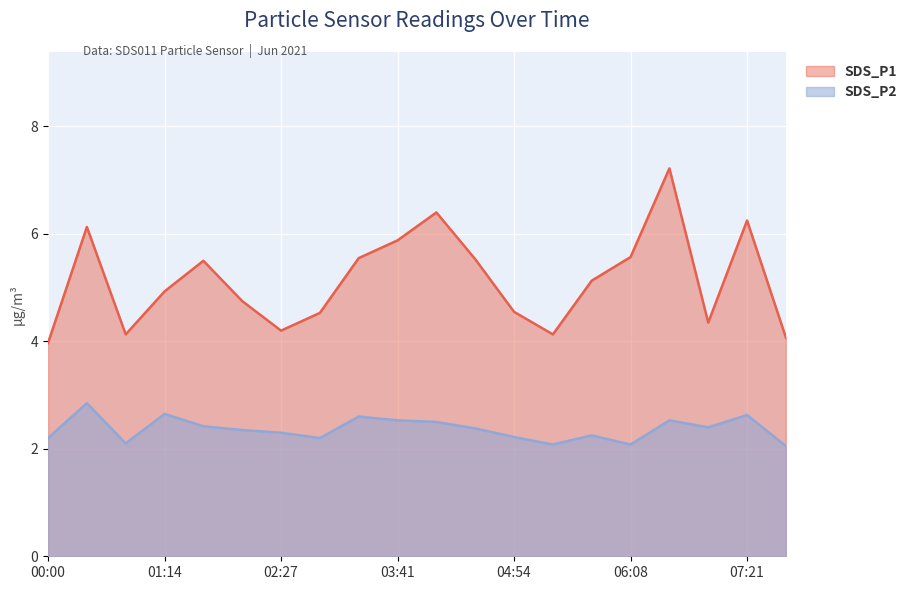

What is the value of the SDS_P1 point at the 16th from the left?

5.6